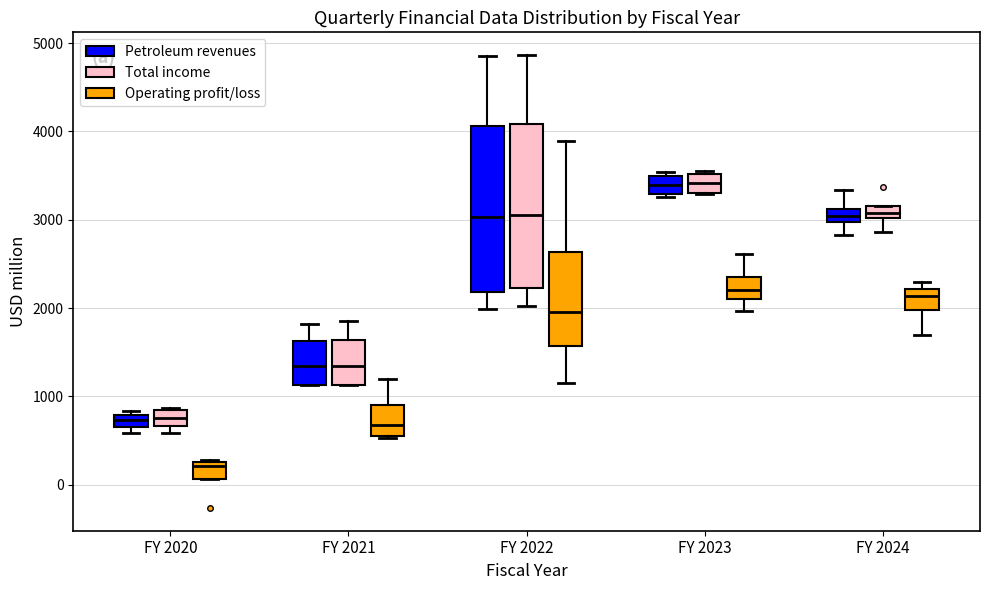

Where is the lower edge of the box for FY 2020 (Petroleum revenues) on the y-axis? The values are not printed on the chart, so give them approximately, as read against the axis.

700